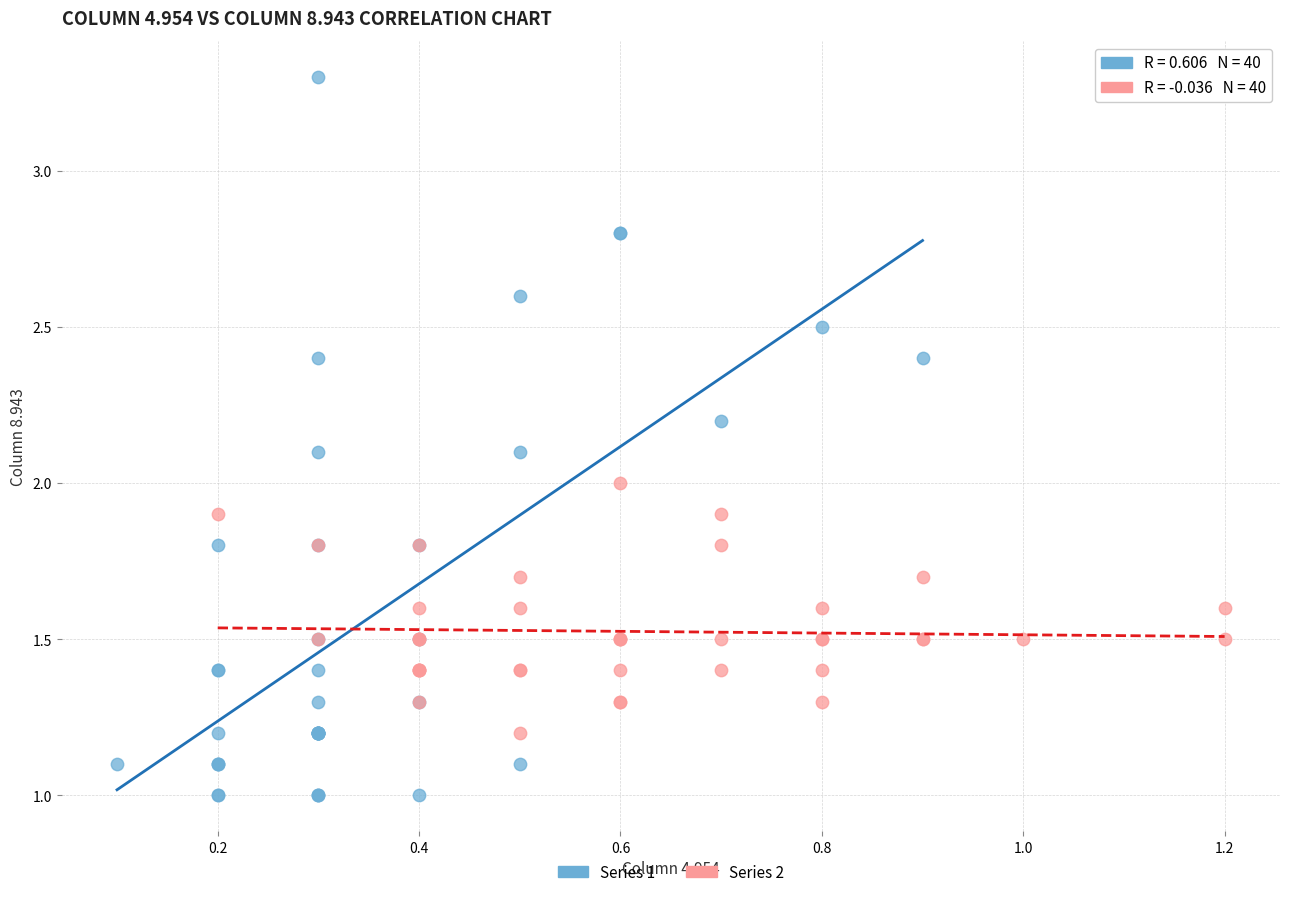

Which series reaches the maximum Y coordinate?

Series 1